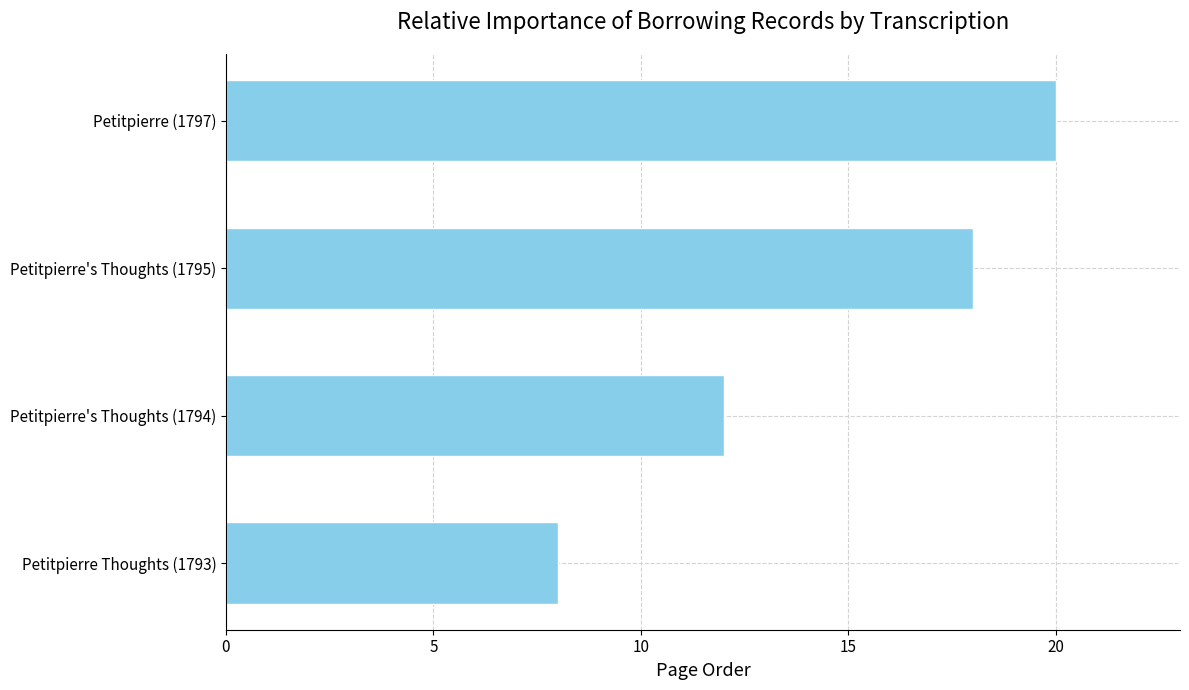

What is the maximum value shown in the chart?

20